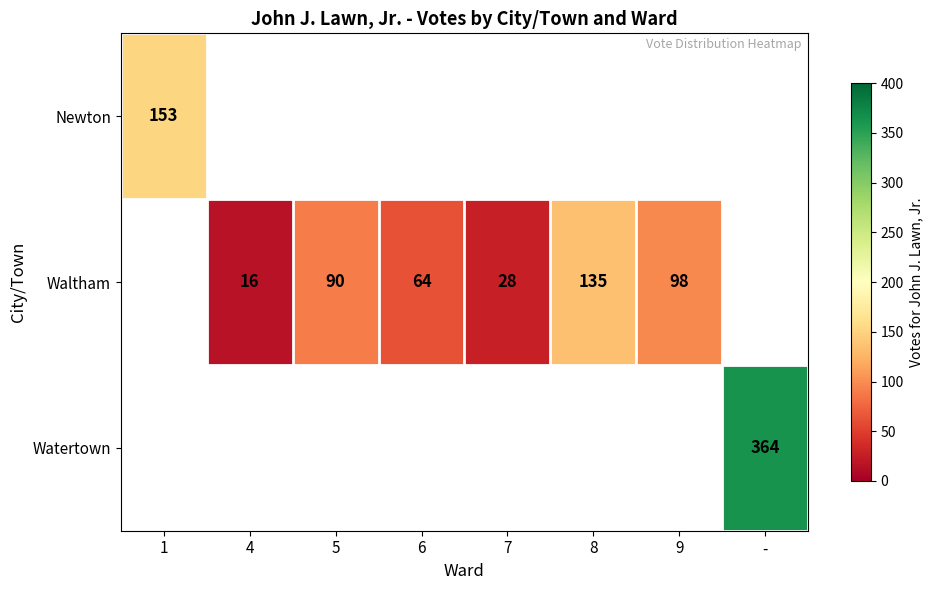

Between 5 and 9, which series saw the biggest shift?

Waltham